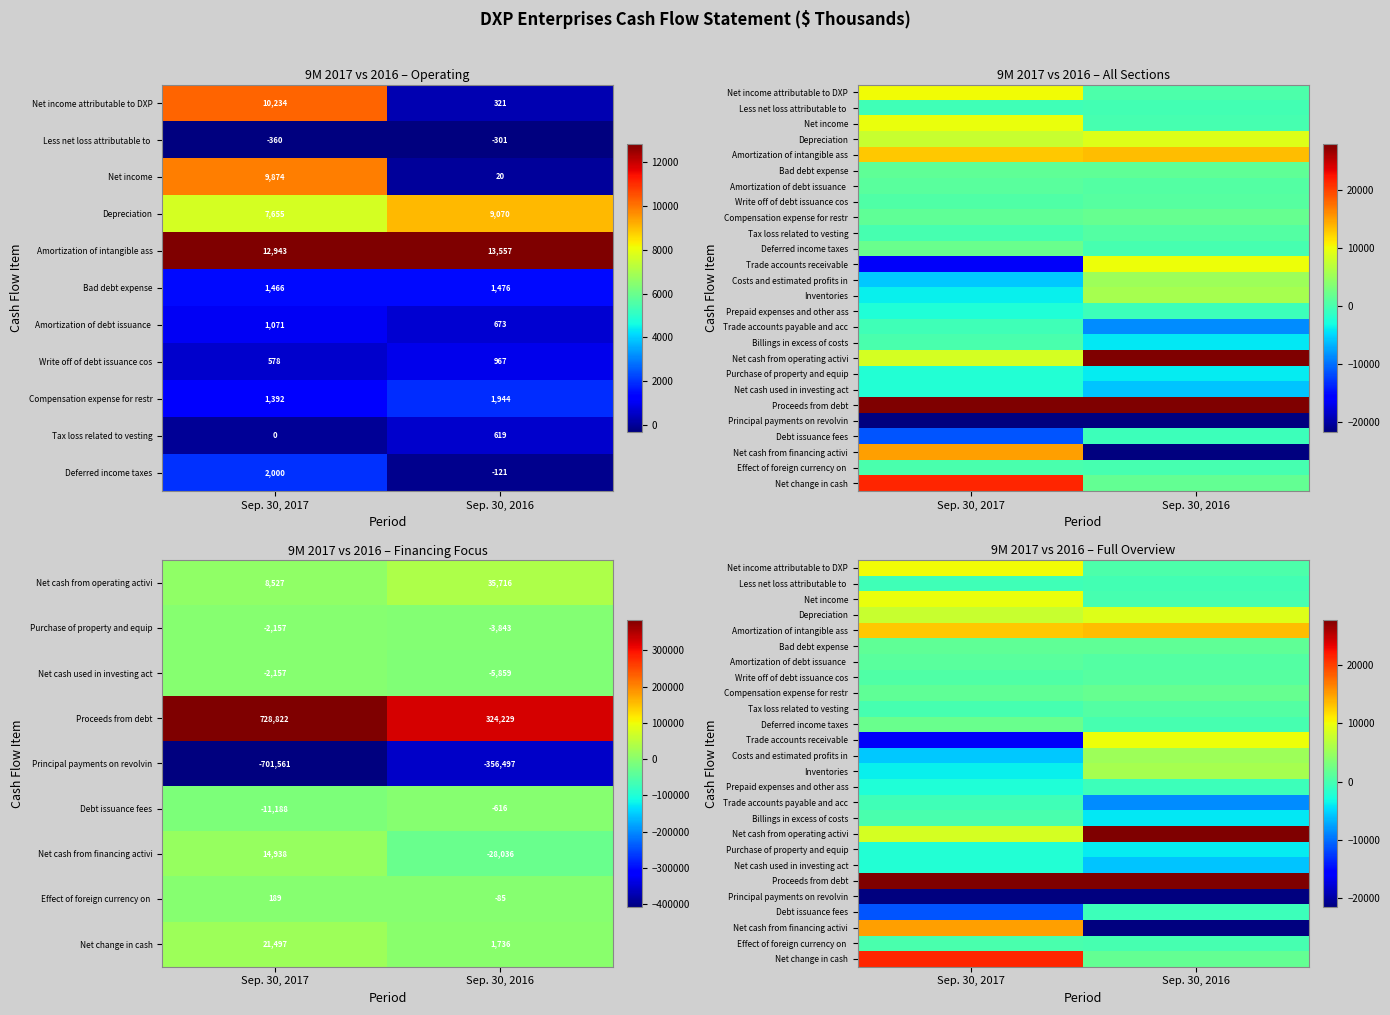

Rank the series at Sep. 30, 2016 from highest to lowest value.

Proceeds from debt, Net cash from operating activi, Amortization of intangible ass, Trade accounts receivable, Depreciation, Inventories, Costs and estimated profits in, Compensation expense for restr, Net change in cash, Bad debt expense, Write off of debt issuance cos, Amortization of debt issuance, Tax loss related to vesting, Net income attributable to DXP, Net income, Effect of foreign currency on, Deferred income taxes, Less net loss attributable to, Prepaid expenses and other ass, Debt issuance fees, Purchase of property and equip, Billings in excess of costs, Net cash used in investing act, Trade accounts payable and acc, Net cash from financing activi, Principal payments on revolvin